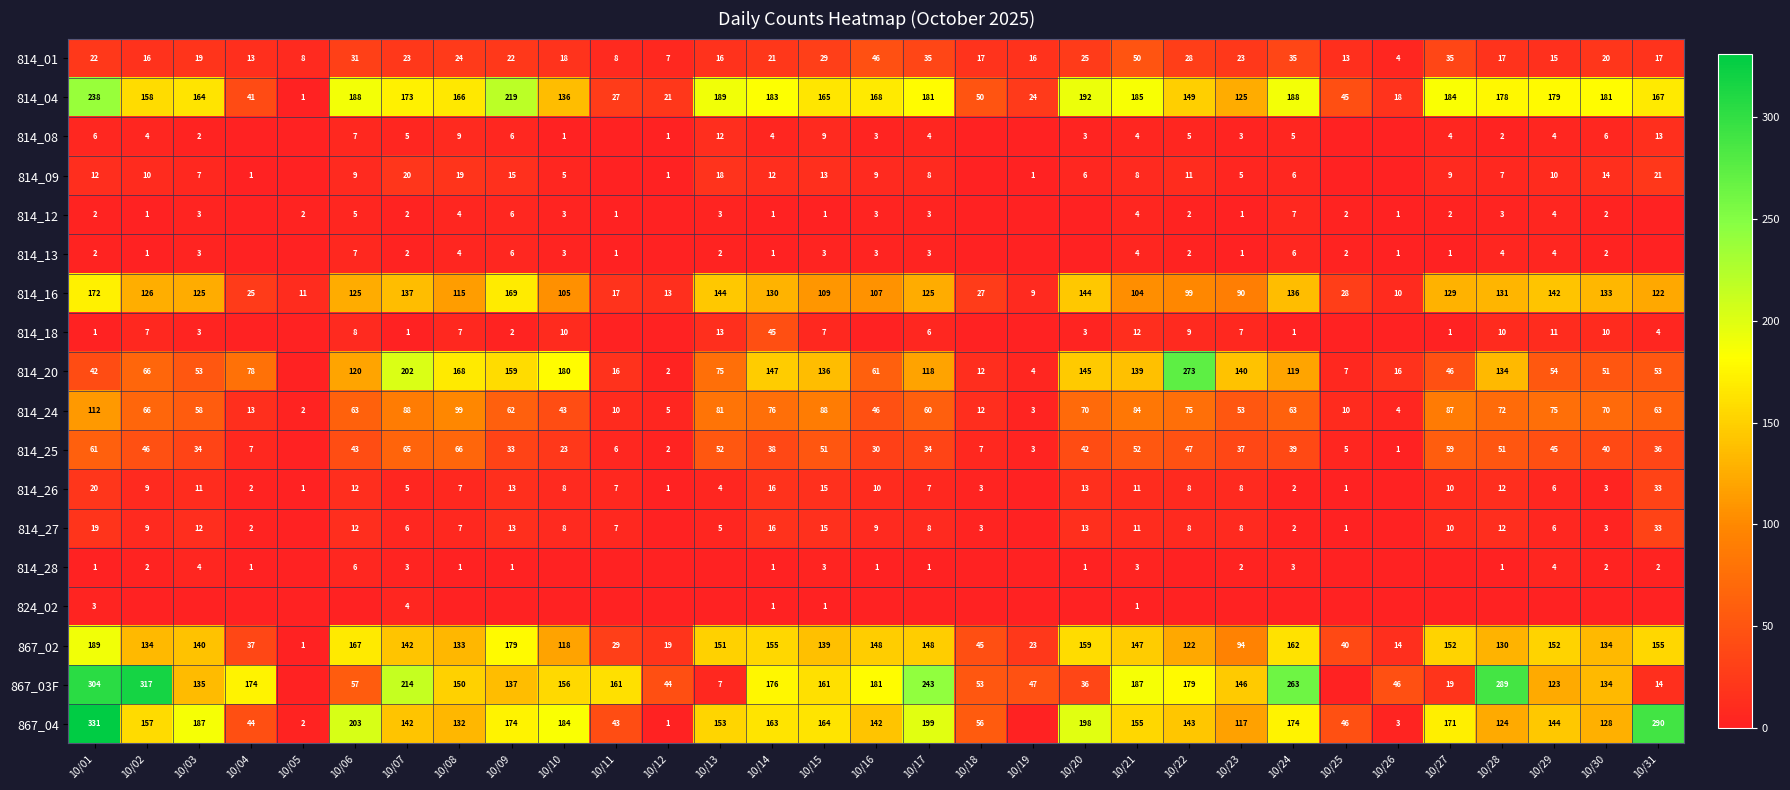

At which label does 814_01 reach its minimum?

10/26